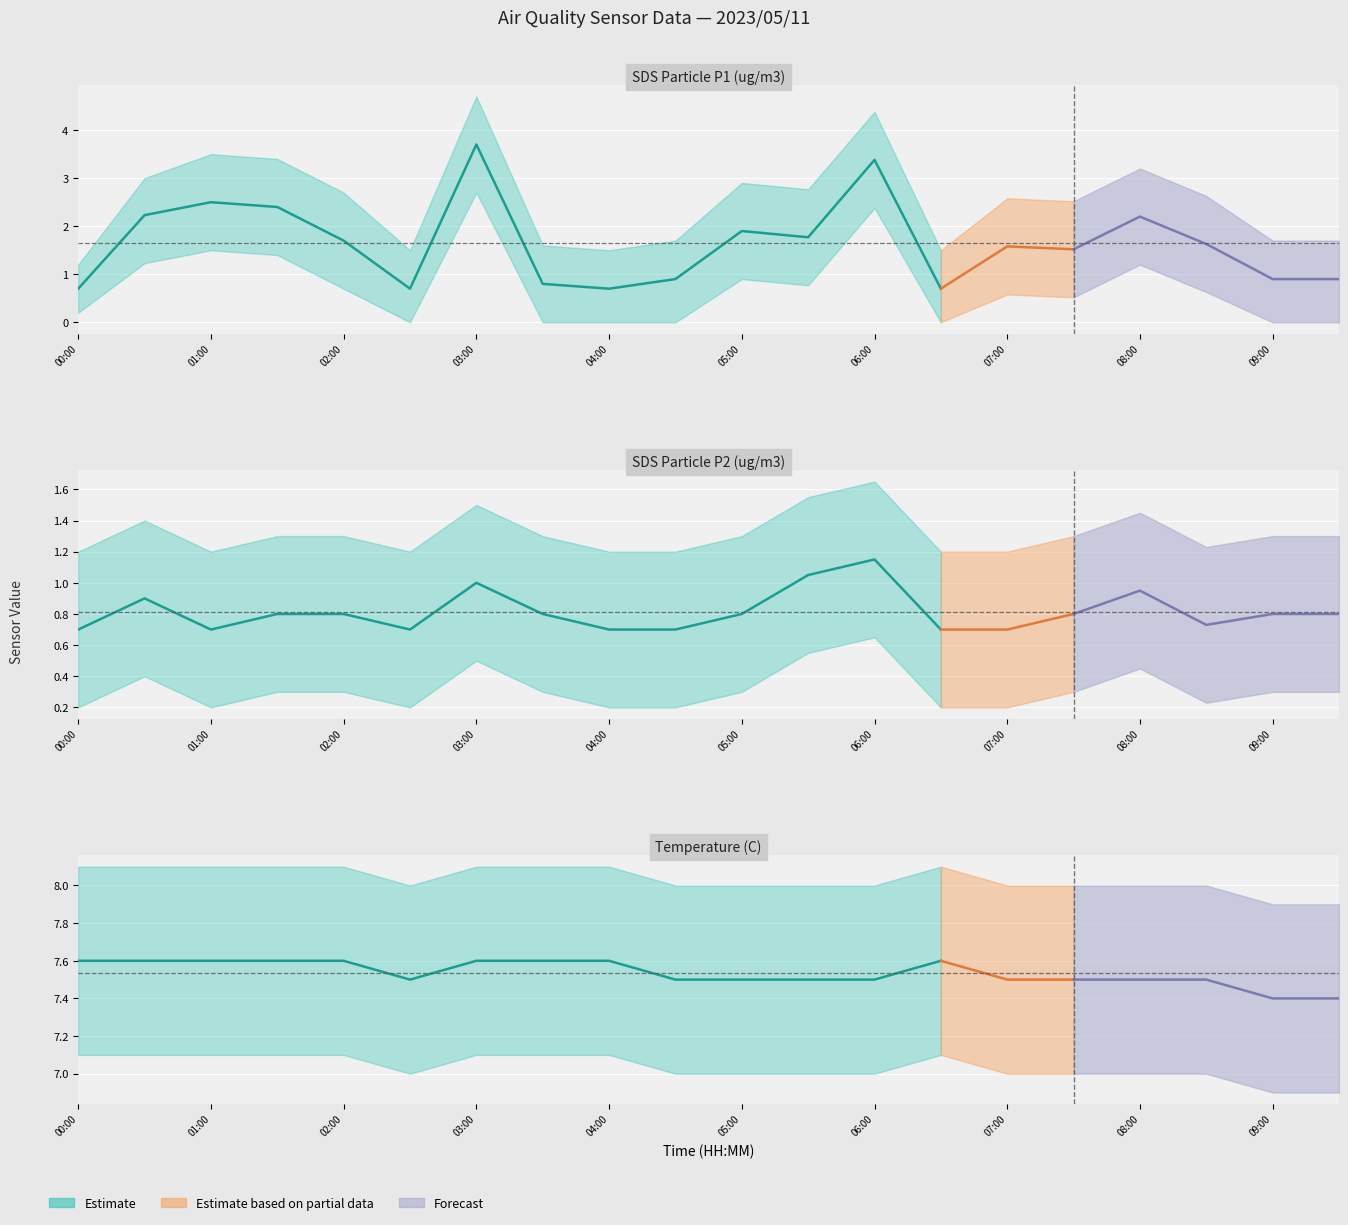

At which label does SDS_P2 reach its minimum?

00:00